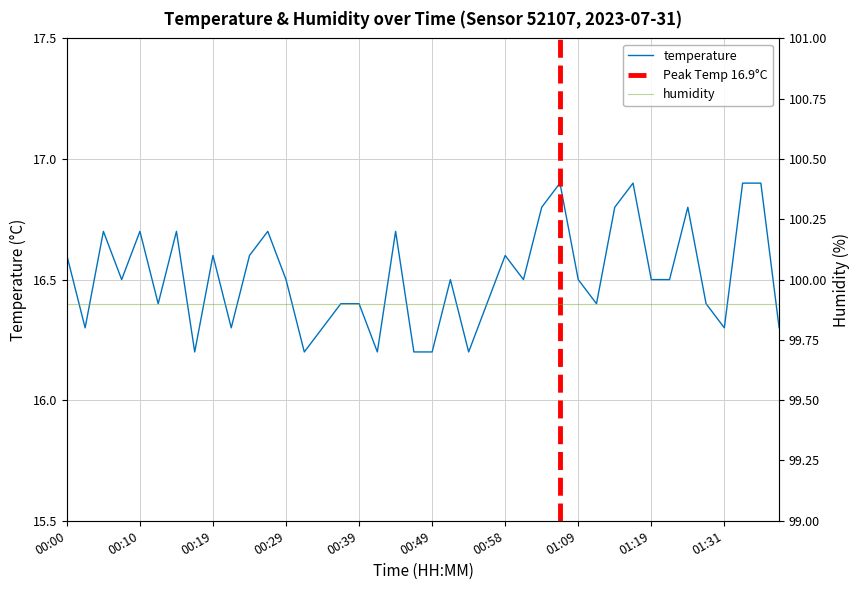

True or false: the data shows 28.0 at 00:46.

False